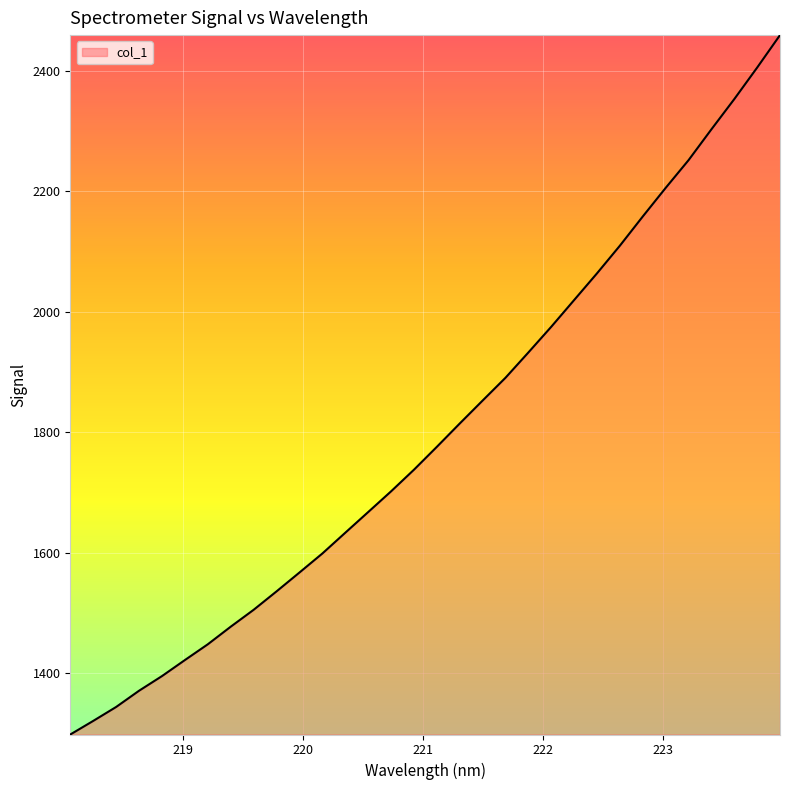

What is the average value?

1800.0